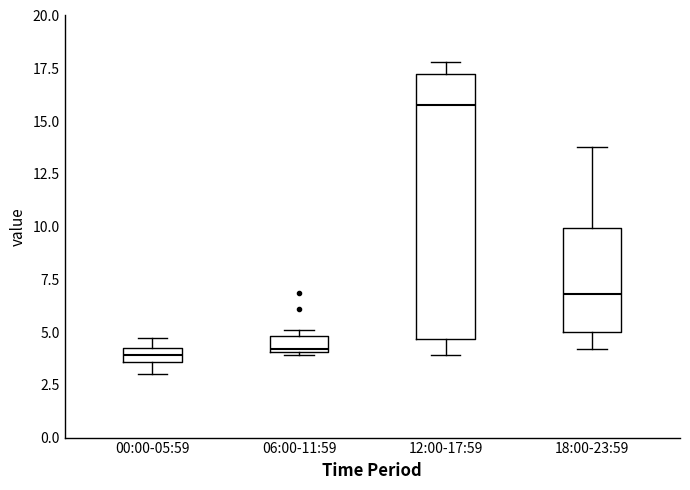

Where does the lower whisker of the box for 18:00-23:59 end on the y-axis? The values are not printed on the chart, so give them approximately, as read against the axis.

4.0